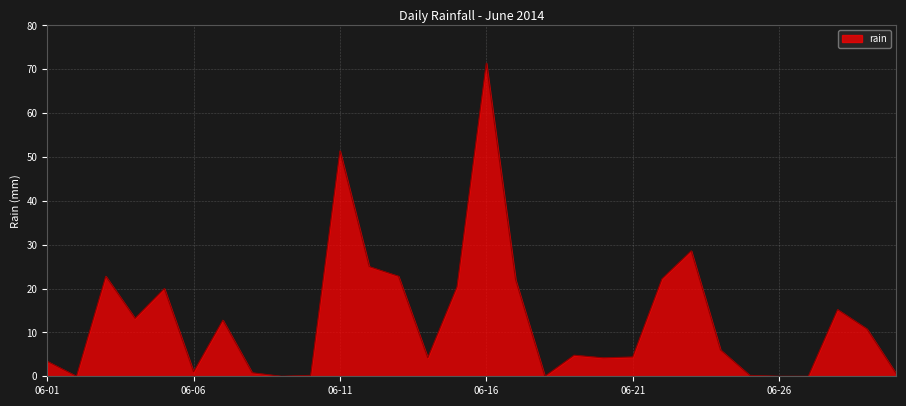

What is the greatest value displayed?

71.4